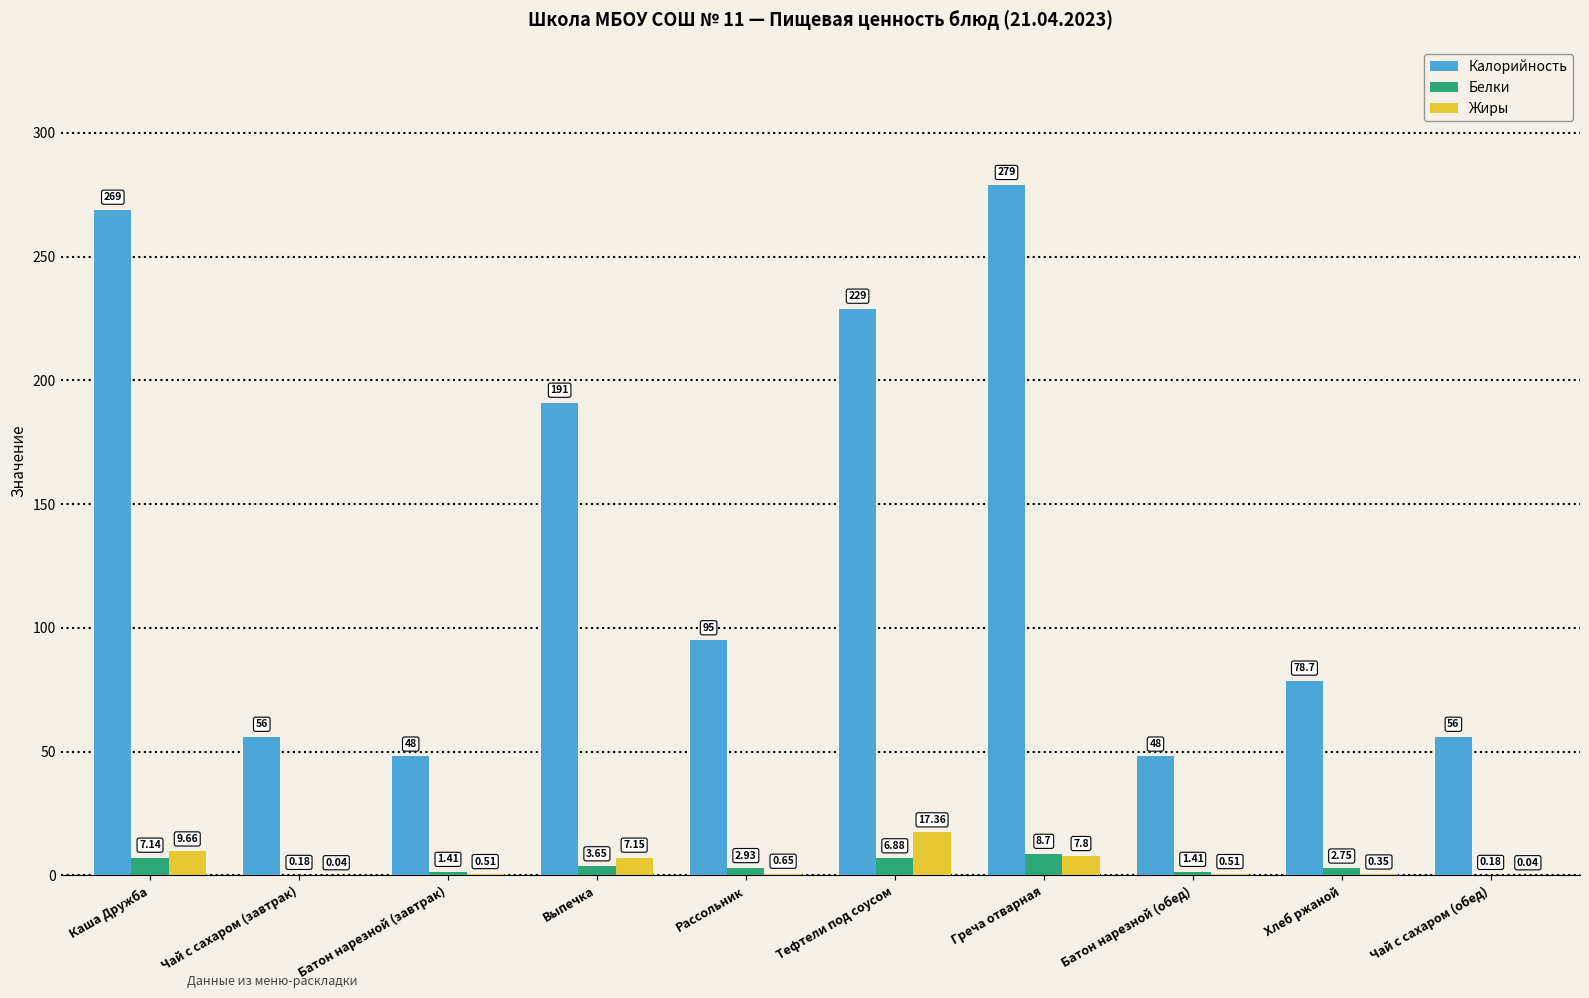

Which series has the largest total across all categories?

Калорийность